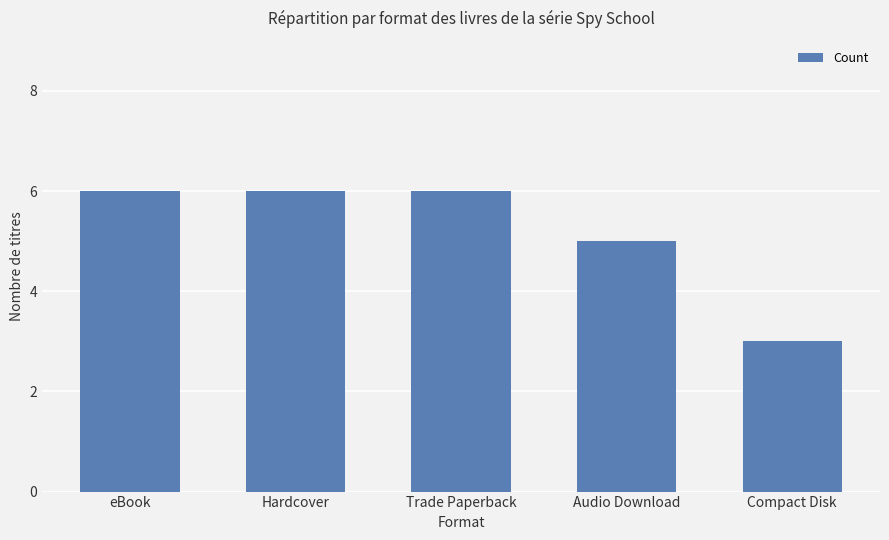

What is the difference between the maximum and minimum values?

3